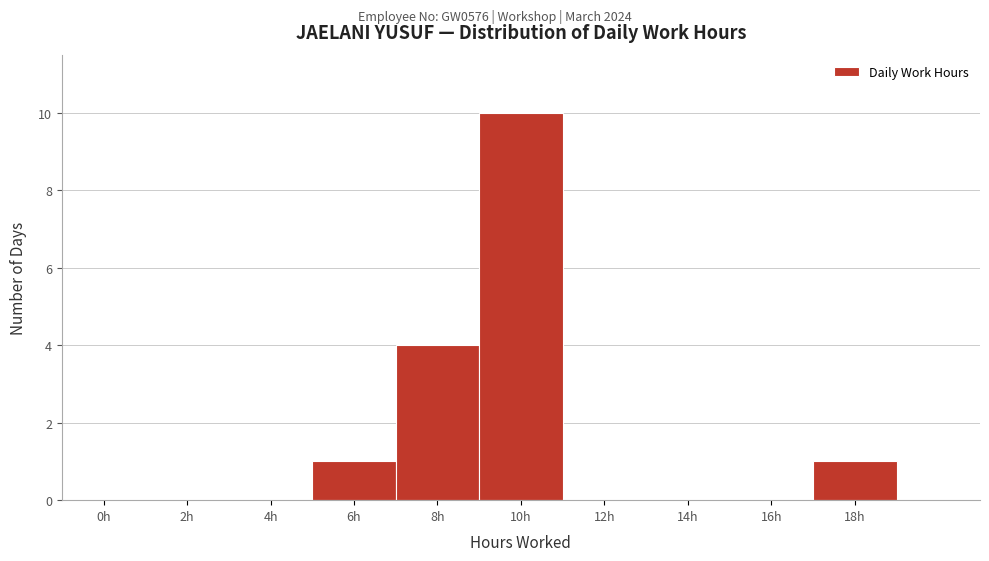

Reading left to right, what are all the values shown in this chart?

0h=0	2h=0	4h=0	6h=1	8h=4	10h=10	12h=0	14h=0	16h=0	18h=1